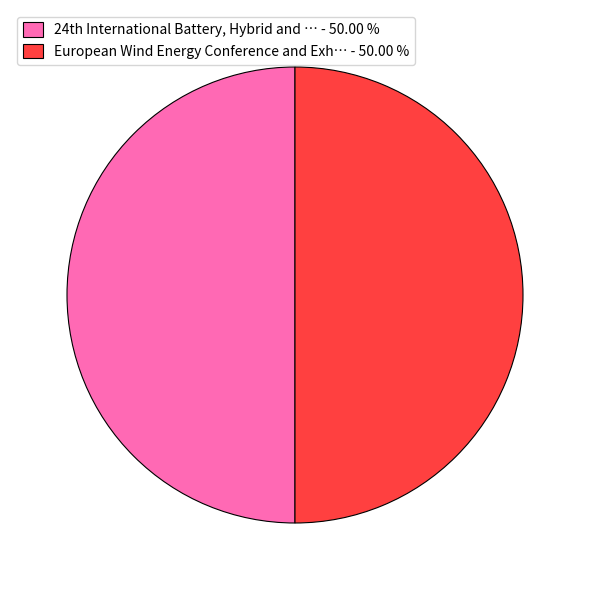

How many slices are in this pie chart?

2